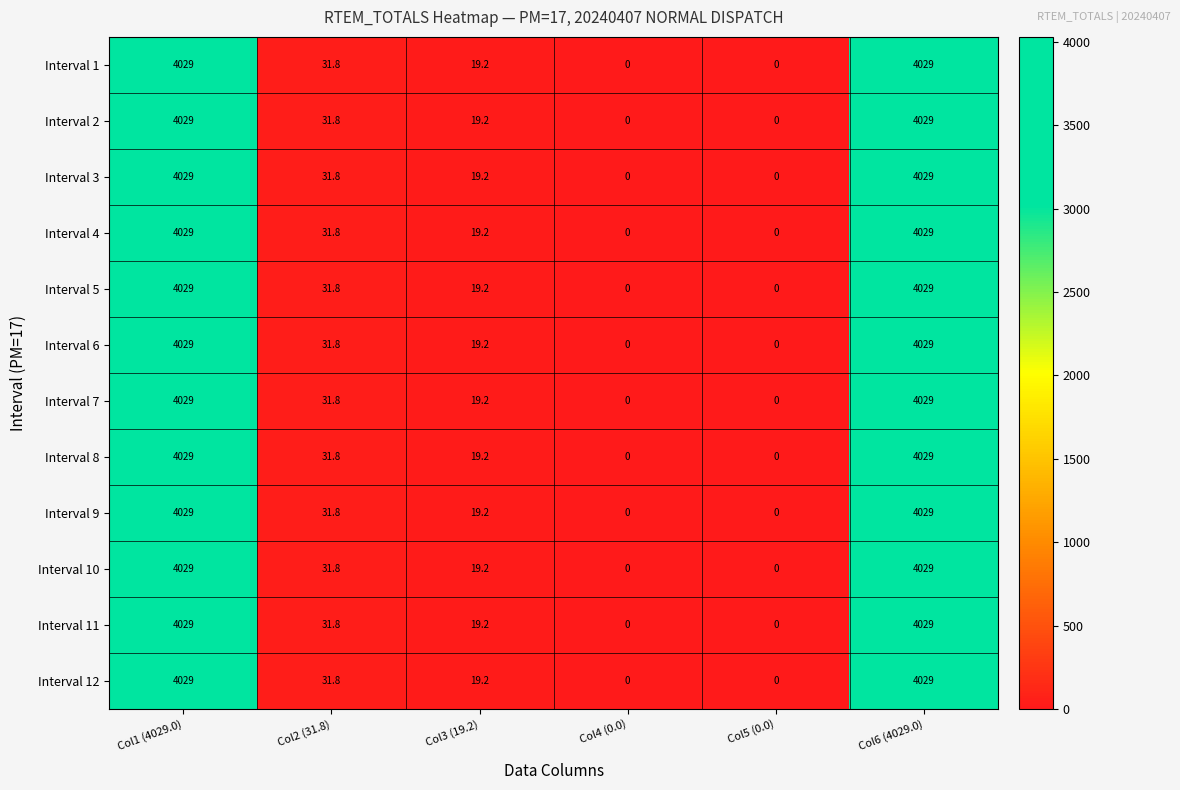

Where does the Interval 6 series first go above 31?

Col1 (4029.0)